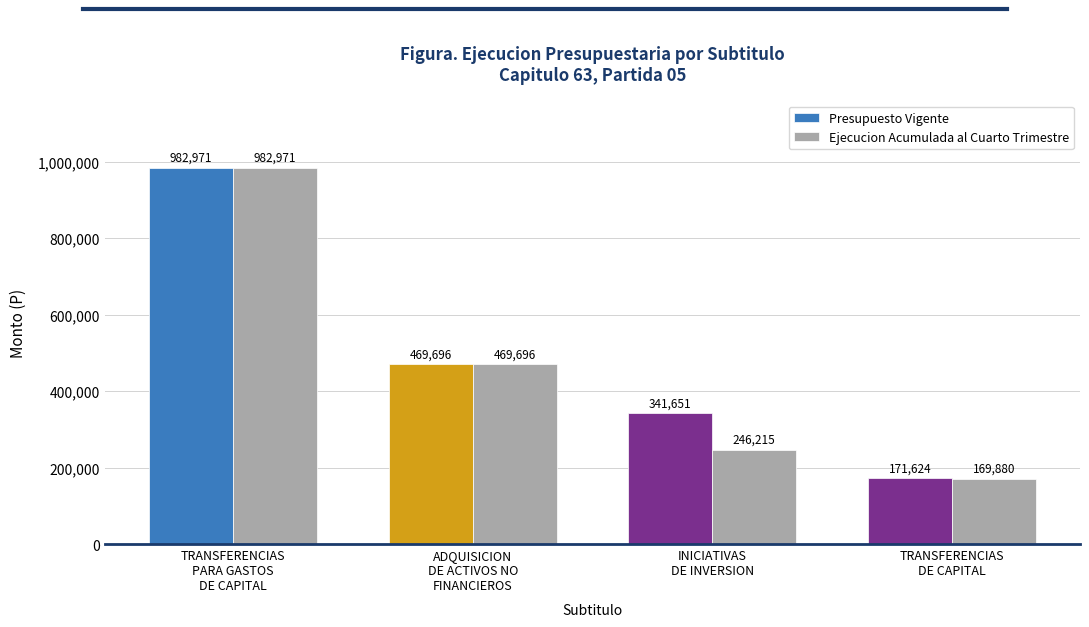

What is the sum of all Ejecucion Acumulada al Cuarto Trimestre values?

1868762